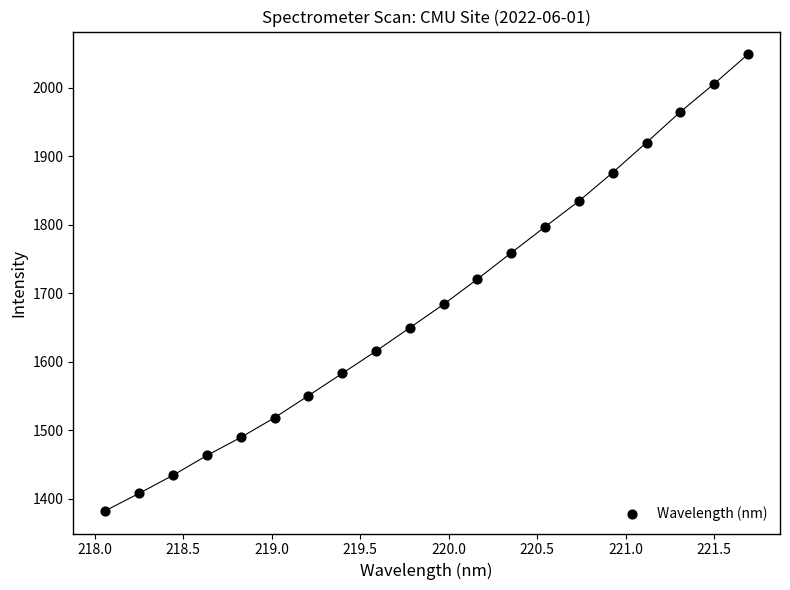

What is the range of Y values (max minus min)?

666.3